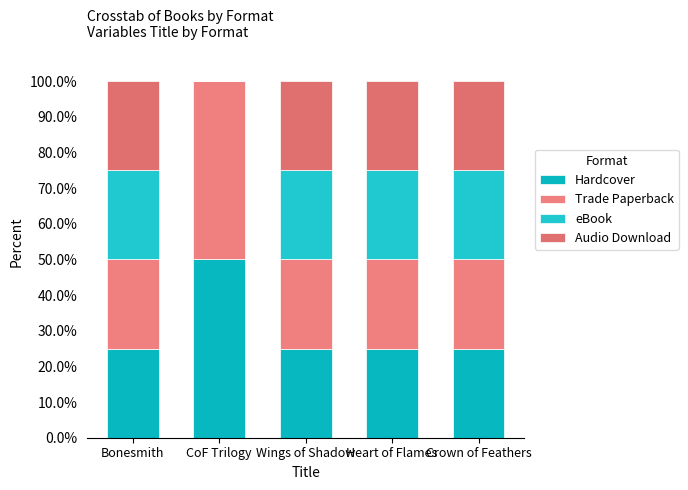

List the labels in order of Audio Download value, largest first.

Bonesmith, Wings of Shadow, Heart of Flames, Crown of Feathers, CoF Trilogy